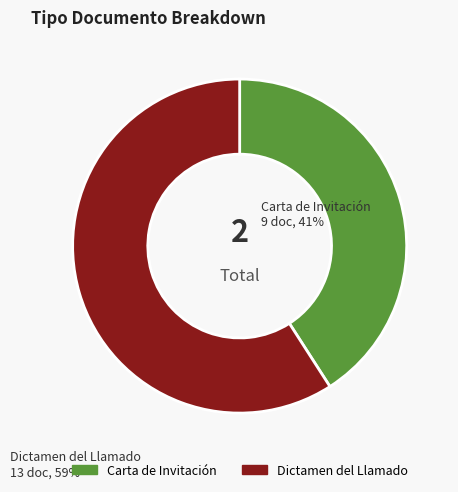

What is the ratio of the value at Dictamen del Llamado to the value at Carta de Invitación?

1.4